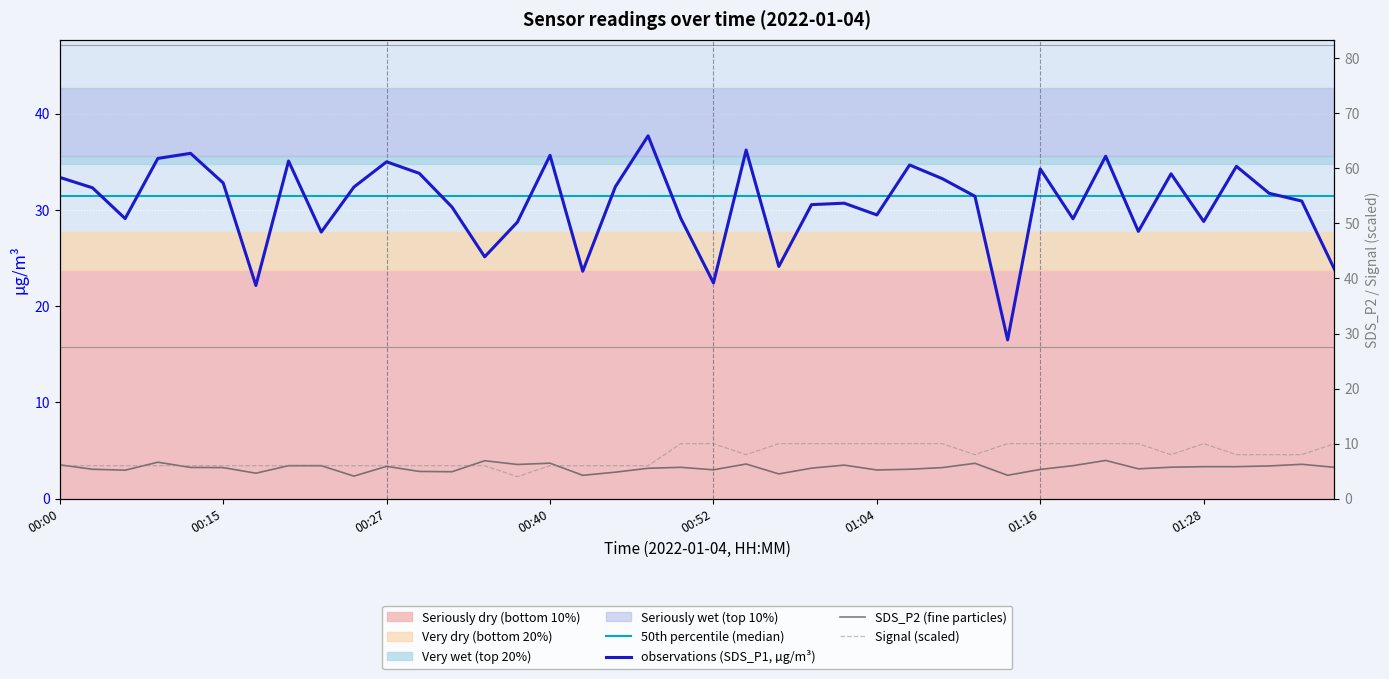

Is this an area chart (filled region under the line)?

No